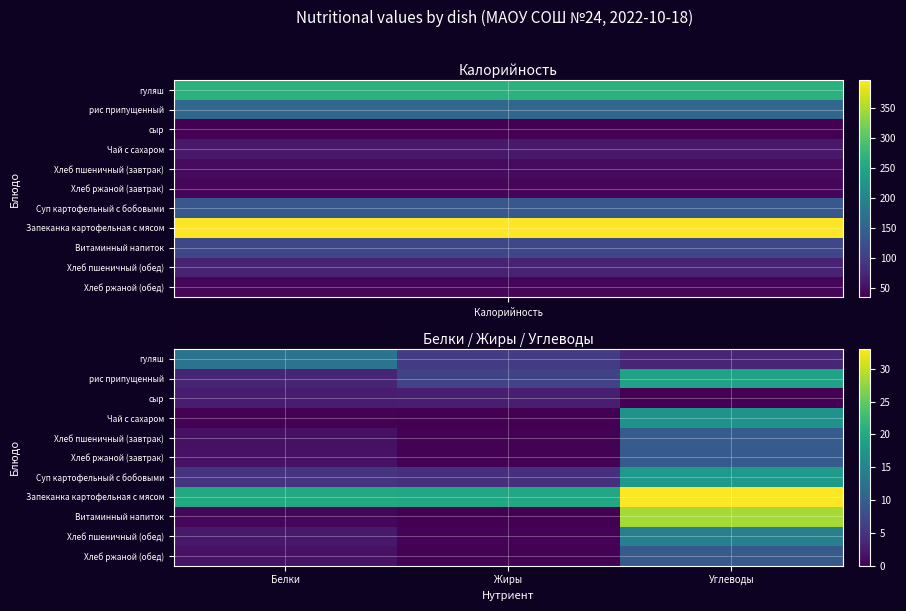

Reading left to right, transcribe all the data shown in this chart.

гуляш: Белки=12.5	Жиры=5.8	Углеводы=3.6
рис припущенный: Белки=3.4	Жиры=6.8	Углеводы=19.0
сыр: Белки=2.7	Жиры=2.7	Углеводы=0.0
Чай с сахаром: Белки=0.2	Жиры=0.0	Углеводы=16.8
Хлеб пшеничный (завтрак): Белки=1.5	Жиры=0.2	Углеводы=9.6
Хлеб ржаной (завтрак): Белки=1.6	Жиры=0.2	Углеводы=9.3
Суп картофельный с бобовыми: Белки=5.0	Жиры=4.5	Углеводы=17.8
Запеканка картофельная с мясом: Белки=20.0	Жиры=19.6	Углеводы=33.0
Витаминный напиток: Белки=0.4	Жиры=0.0	Углеводы=28.5
Хлеб пшеничный (обед): Белки=2.3	Жиры=0.3	Углеводы=14.4
Хлеб ржаной (обед): Белки=1.6	Жиры=0.2	Углеводы=9.3